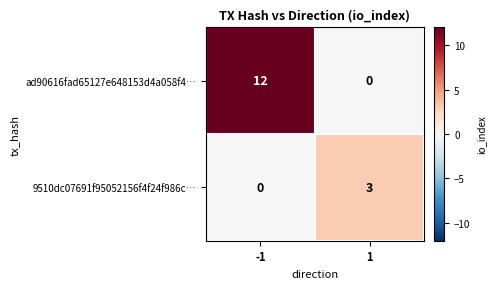

Which series has the largest total across all categories?

ad90616fad65127e648153d4a058f4…